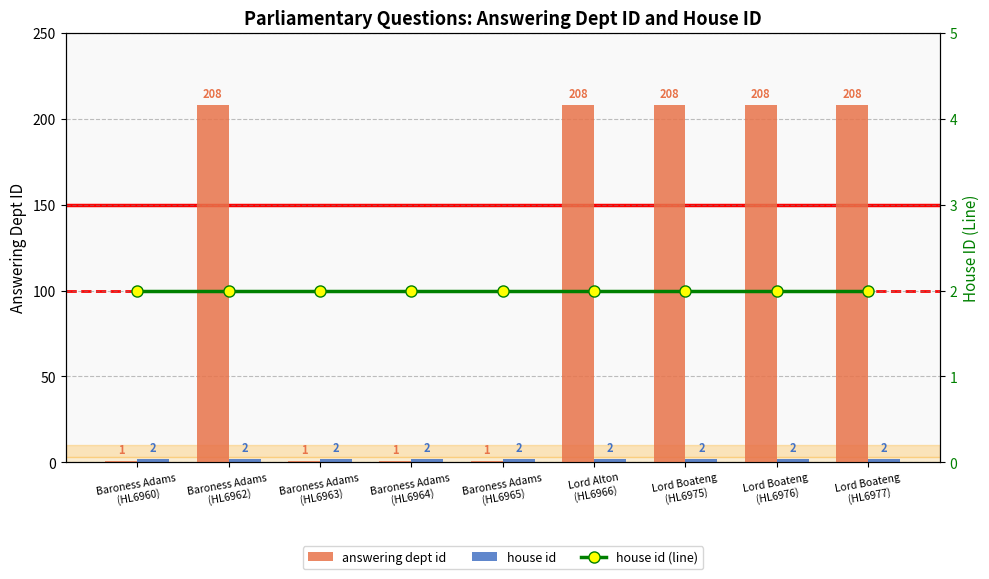

What is the maximum value for house id?

2